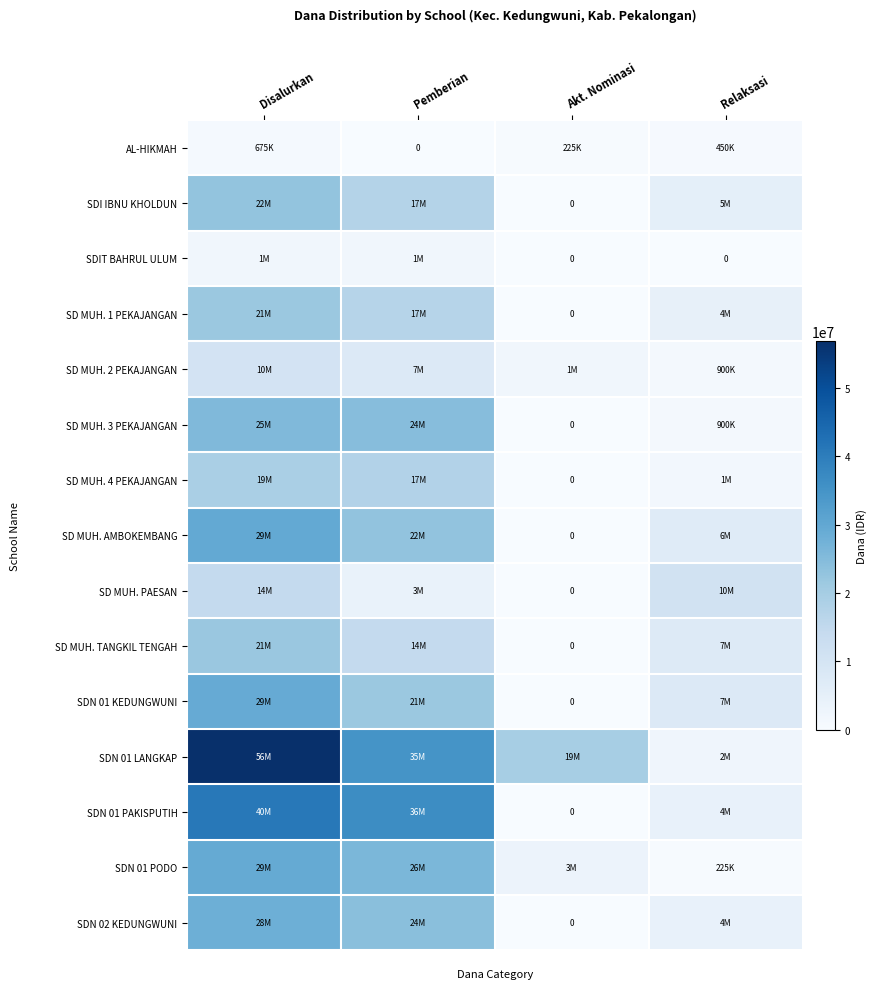

Is it true that SD MUH. AMBOKEMBANG equals 33746239 at Pemberian?

False